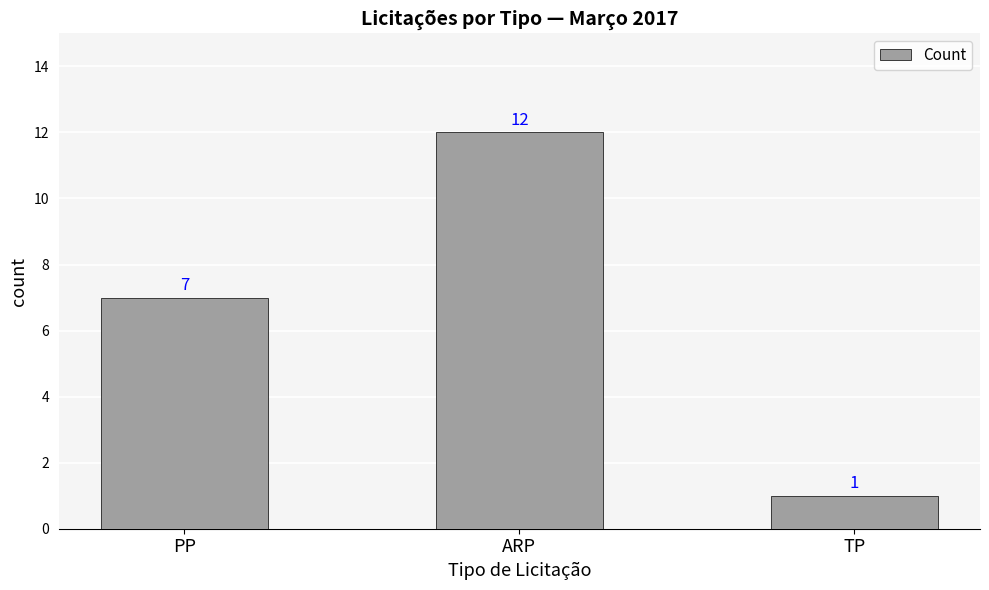

Reading left to right, extract all data points from this chart.

7	12	1